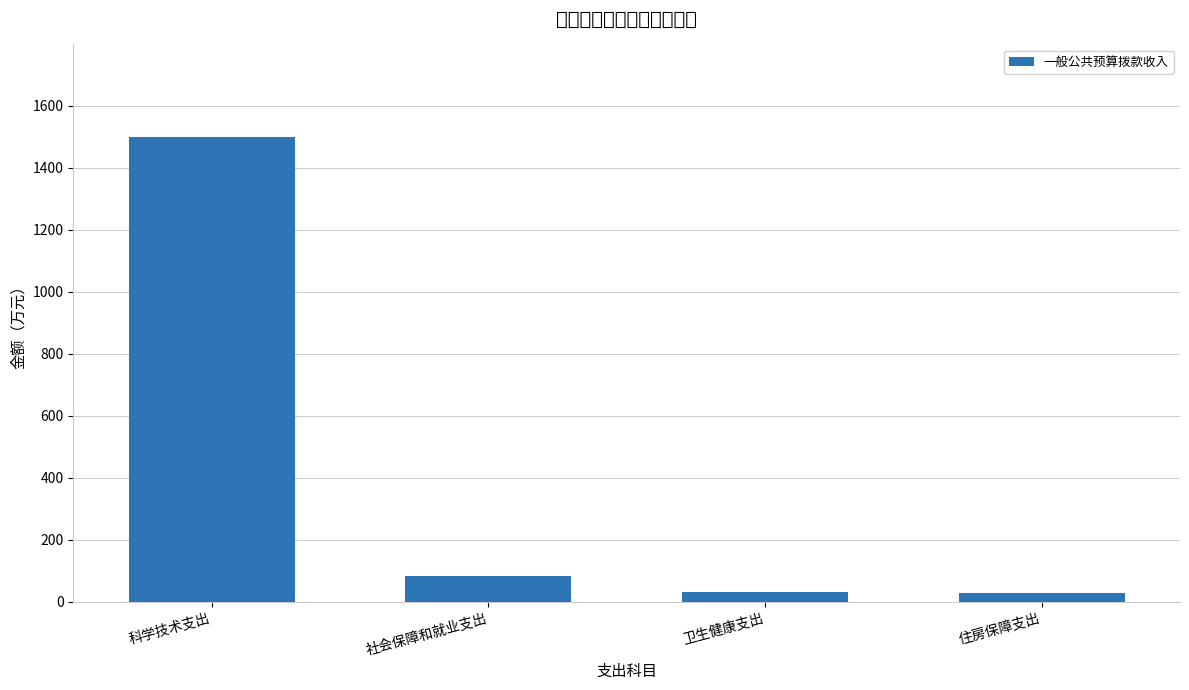

Reading left to right, what are all the values shown in this chart?

1498.5	84.2	32.8	29.0